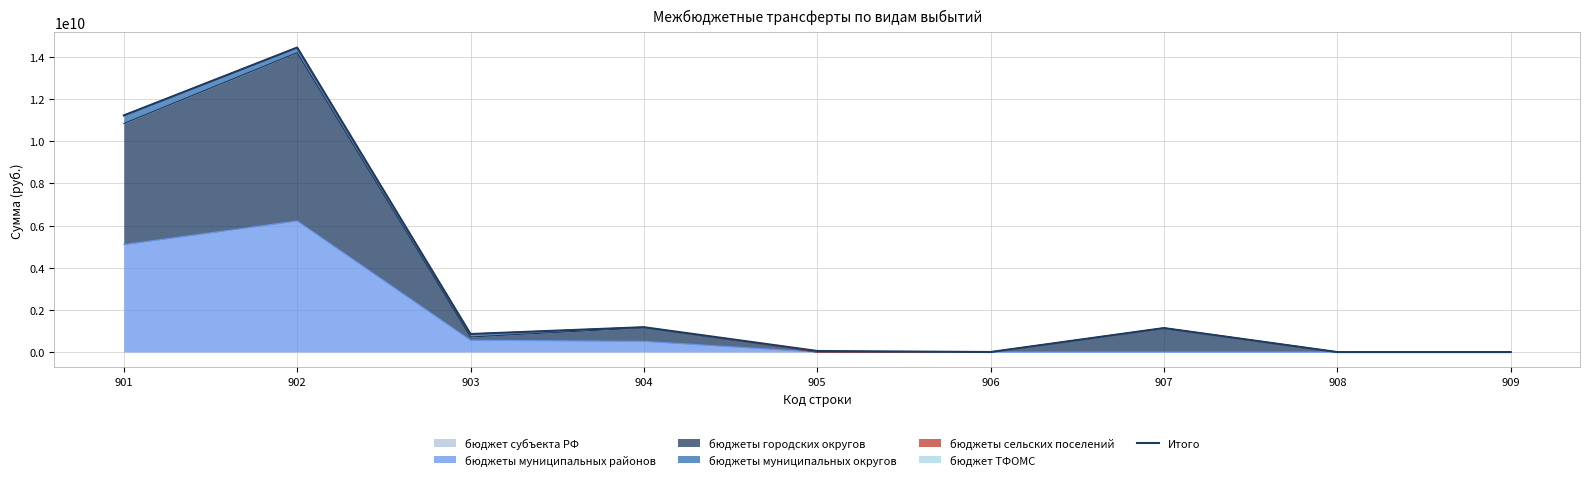

Where is the data nearest to the value 7225426414?

901